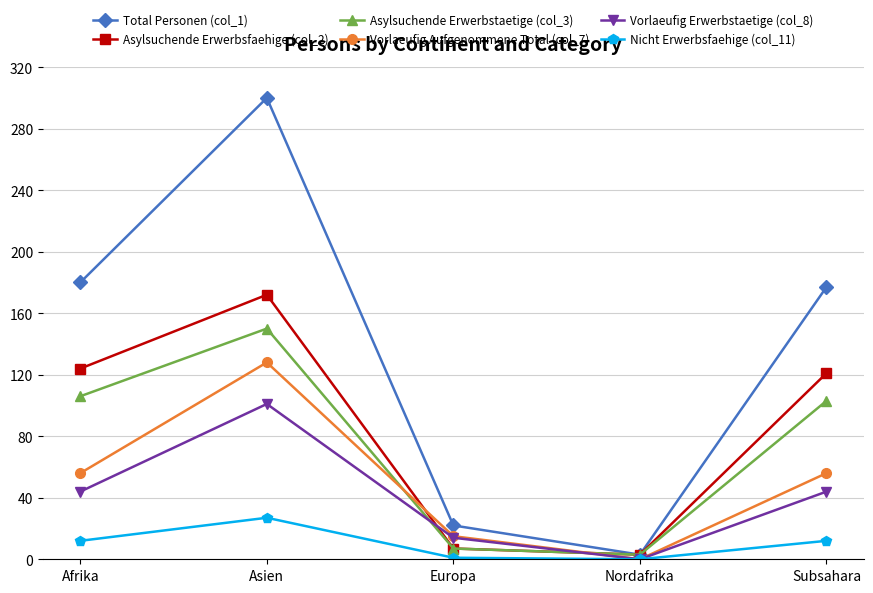

What are all the series names shown in the legend?

Total Personen (col_1), Asylsuchende Erwerbsfaehige (col_2), Asylsuchende Erwerbstaetige (col_3), Vorlaeufig Aufgenommene Total (col_7), Vorlaeufig Erwerbstaetige (col_8), Nicht Erwerbsfaehige (col_11)